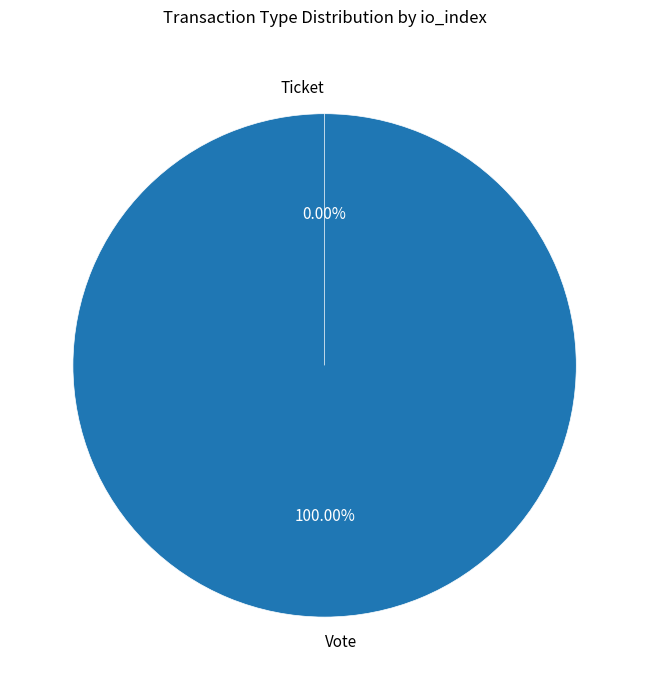

Combined, what portion of the pie is Ticket and Vote?

100.0%